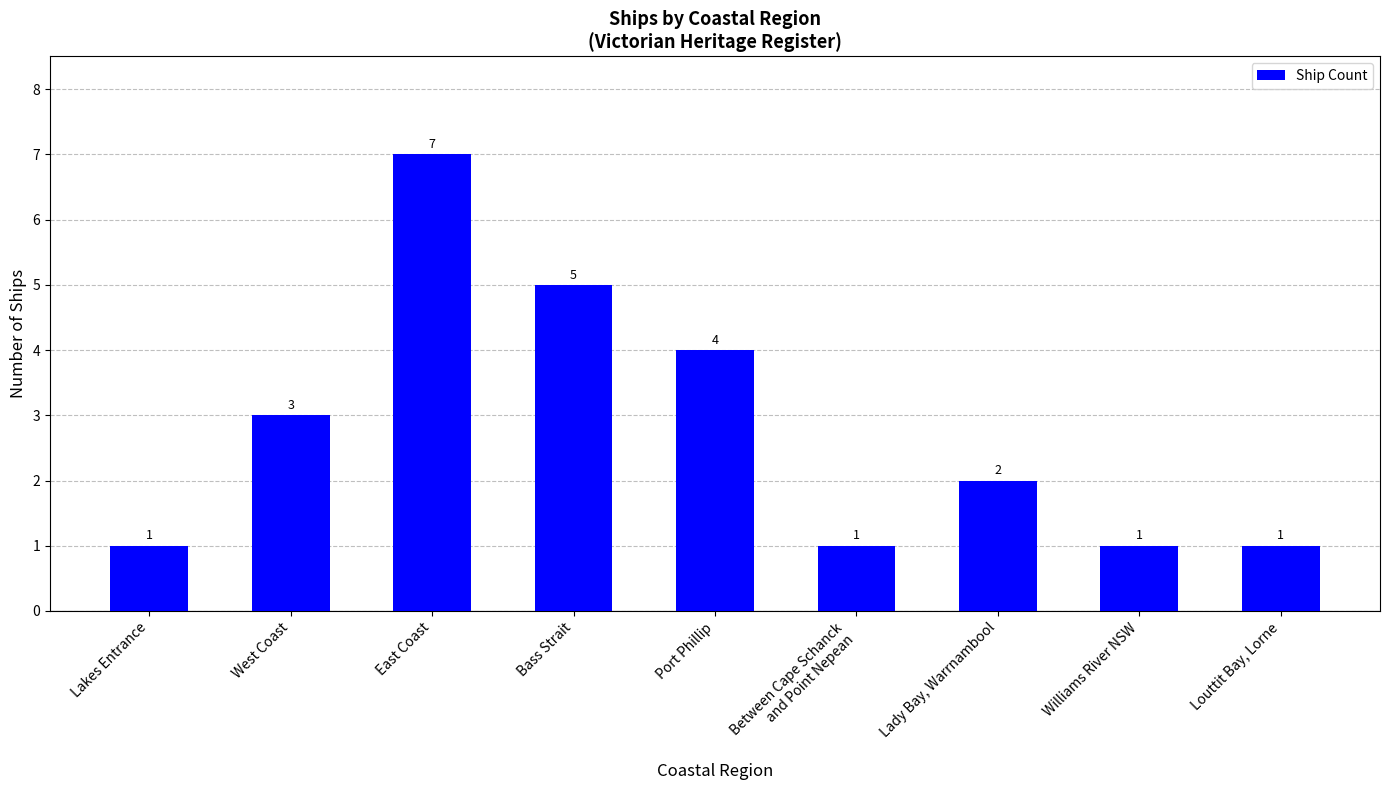

What is the greatest value displayed?

7